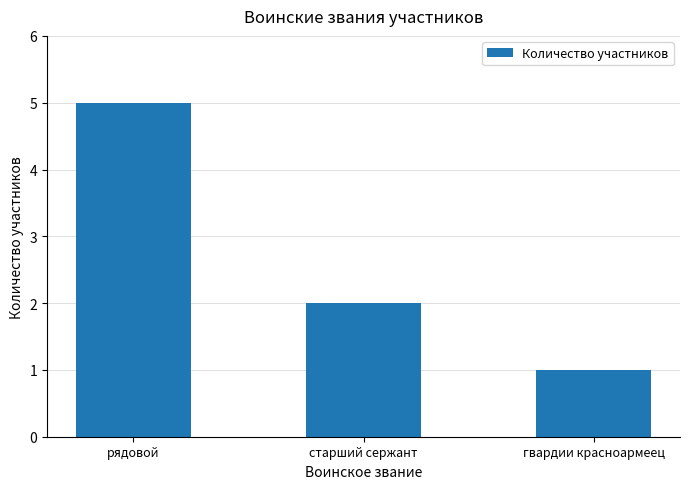

What is the change in value from рядовой to старший сержант?

-3